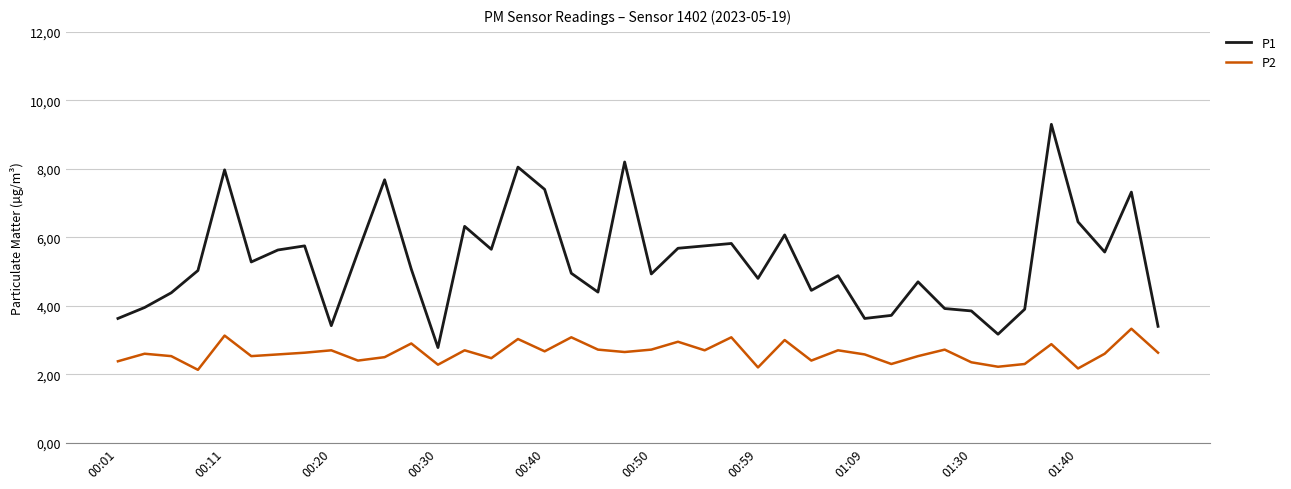

True or false: P1 and P2 intersect in this chart.

False